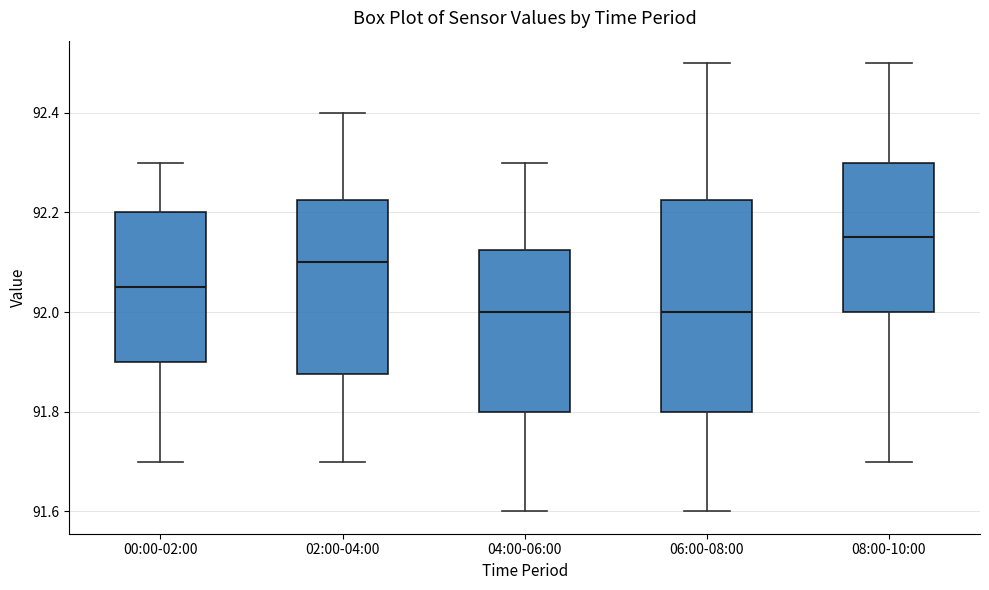

Which box is the tallest, from its lower edge to its upper edge?

06:00-08:00